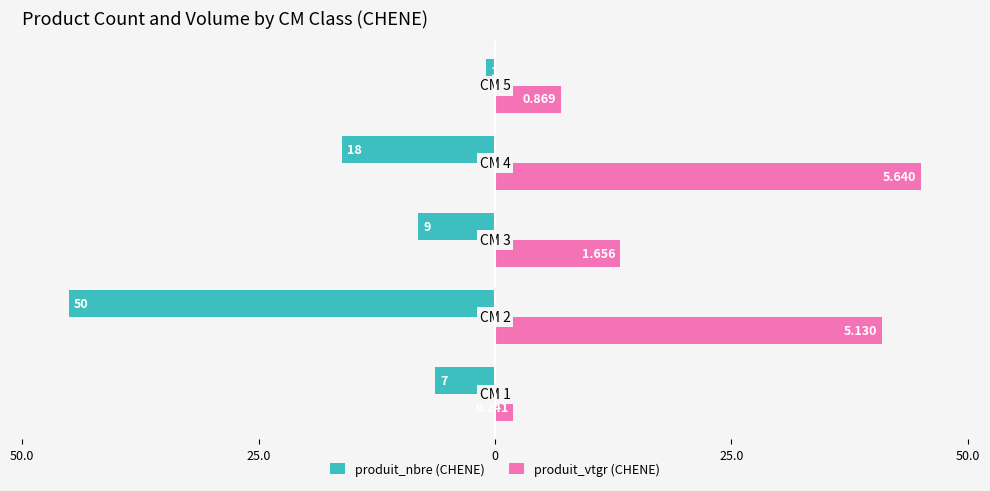

What is the difference between the maximum and minimum values in the produit_nbre (CHENE) series?

44.1